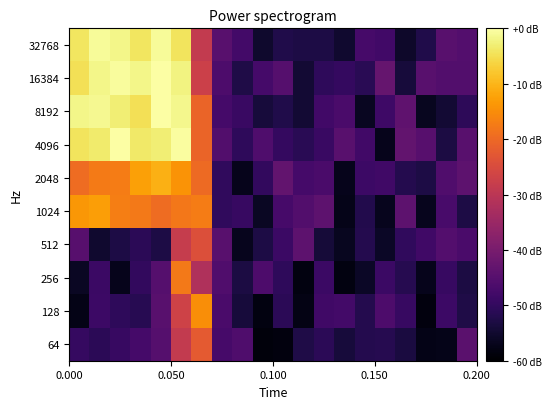

List the series in order of their peak value, highest first.

4096, 8192, 16384, 32768, 2048, 1024, 128, 256, 64, 512